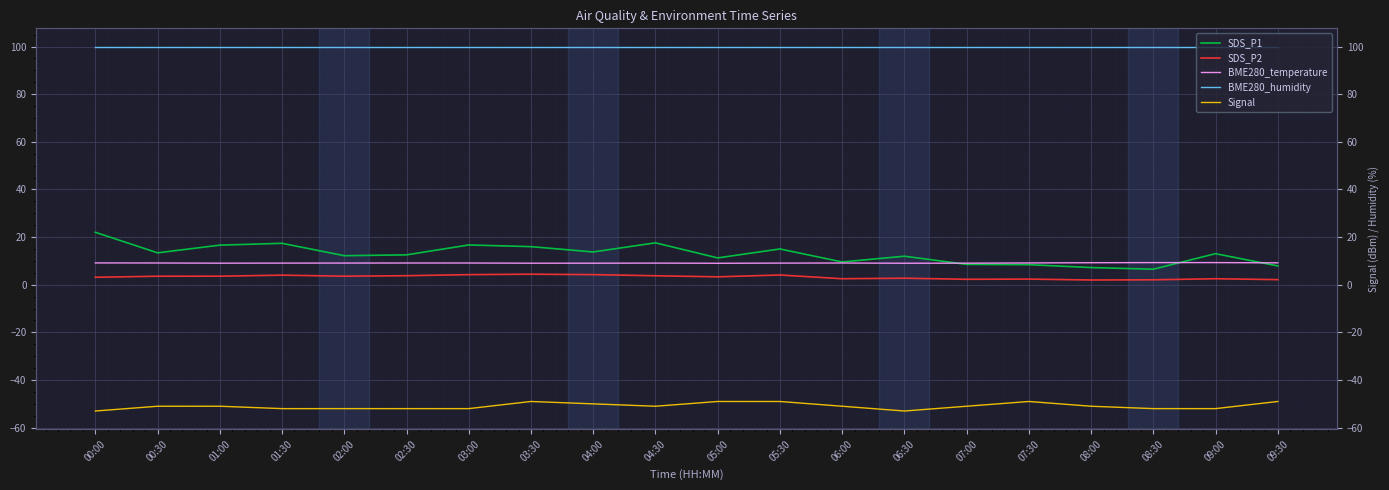

What is the sum of the SDS_P2 values at 03:30 and 00:30?

8.0